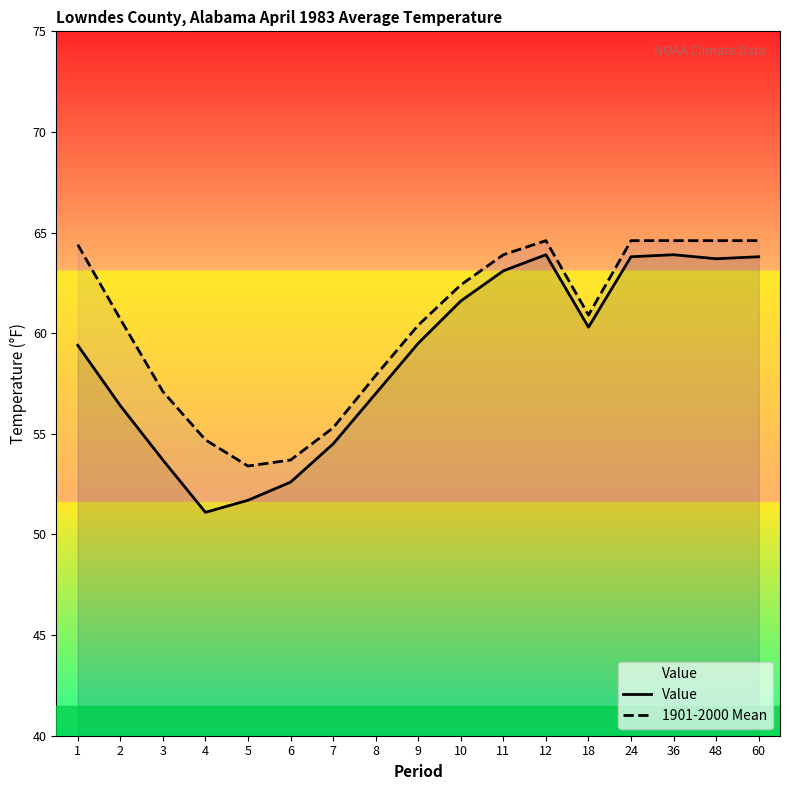

At which label is 1901-2000 Mean closest to 59?

8